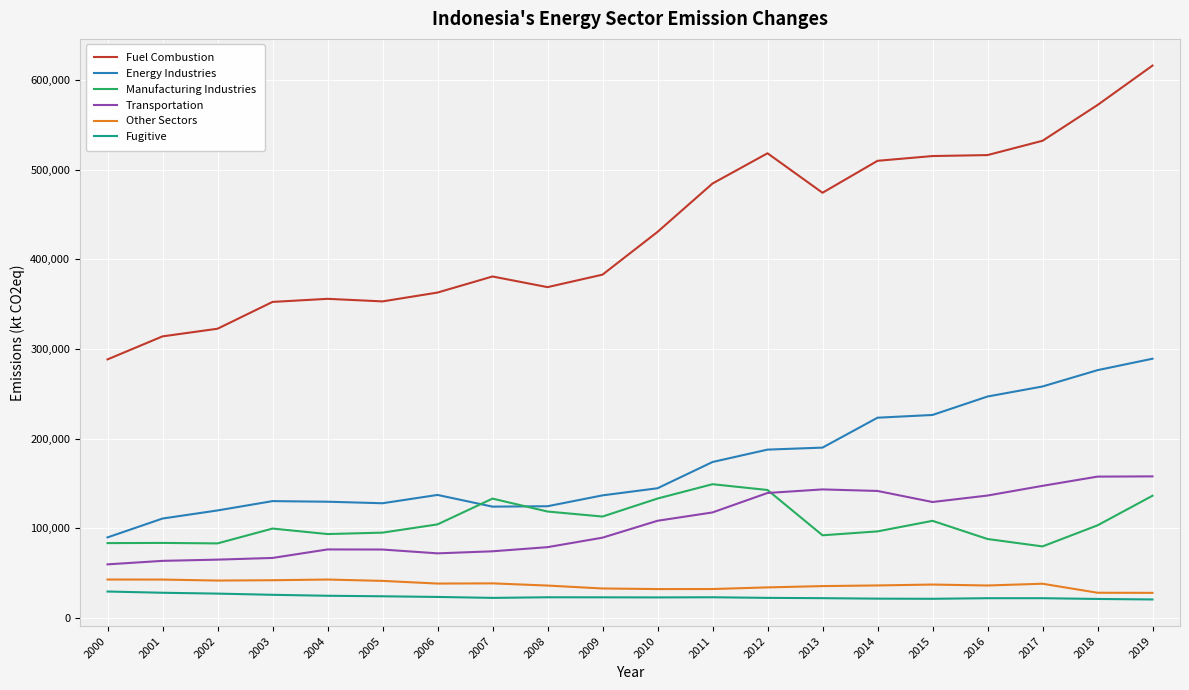

What are all the series names shown in the legend?

Fuel Combustion, Energy Industries, Manufacturing Industries, Transportation, Other Sectors, Fugitive